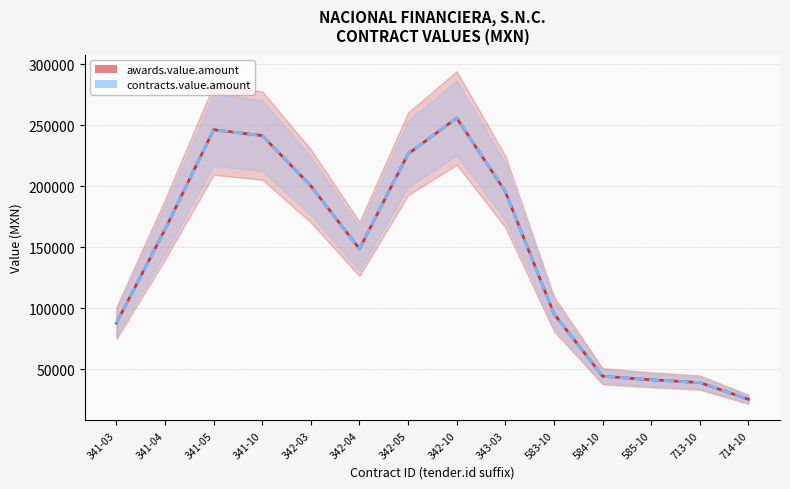

What is the label of the 3rd point from the left?

341-05